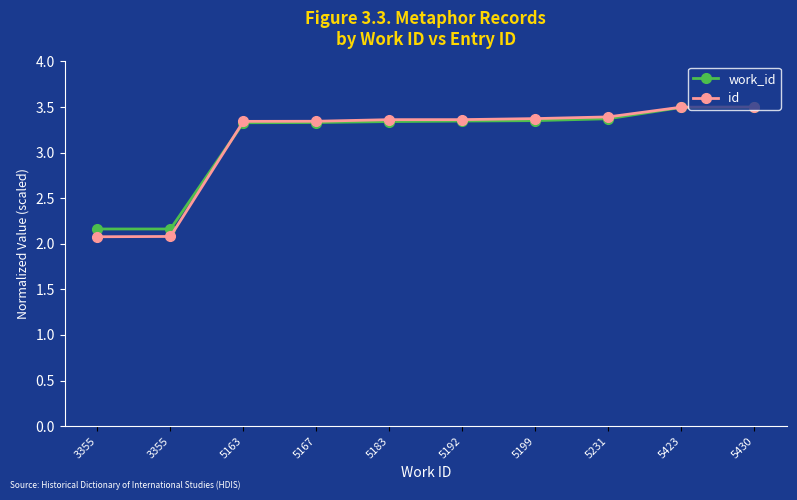

Which category has the highest value across all series?

5430